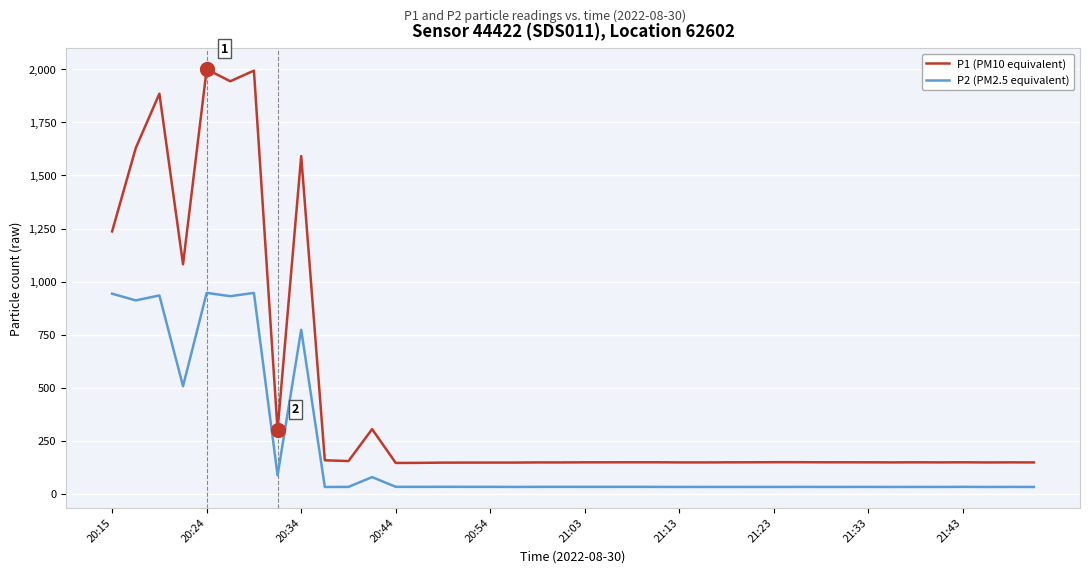

True or false: P1 (PM10 equivalent) and P2 (PM2.5 equivalent) cross at least once.

False